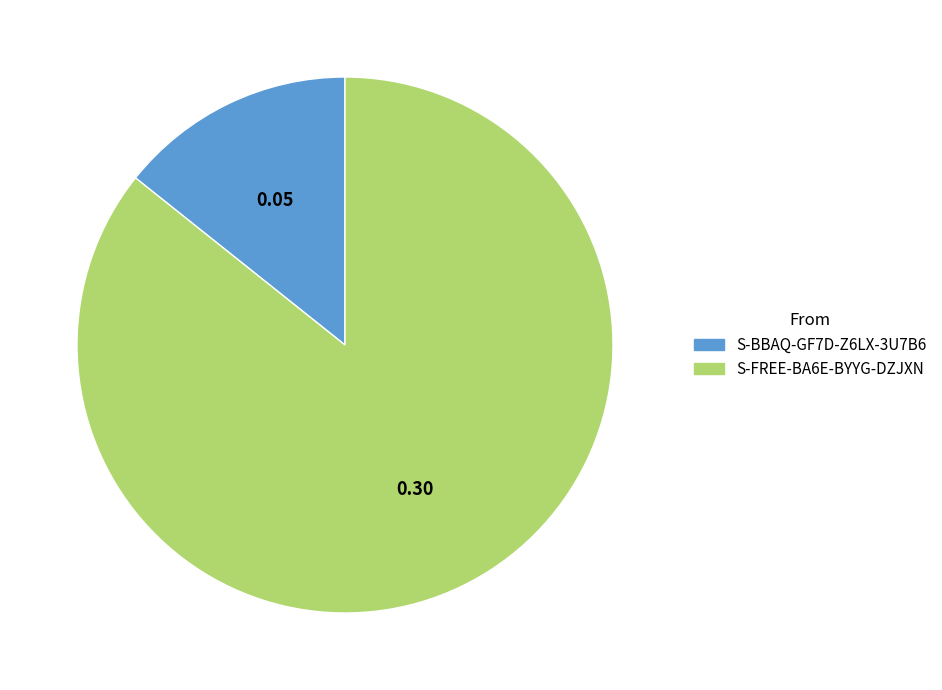

Does any single category account for the majority?

Yes